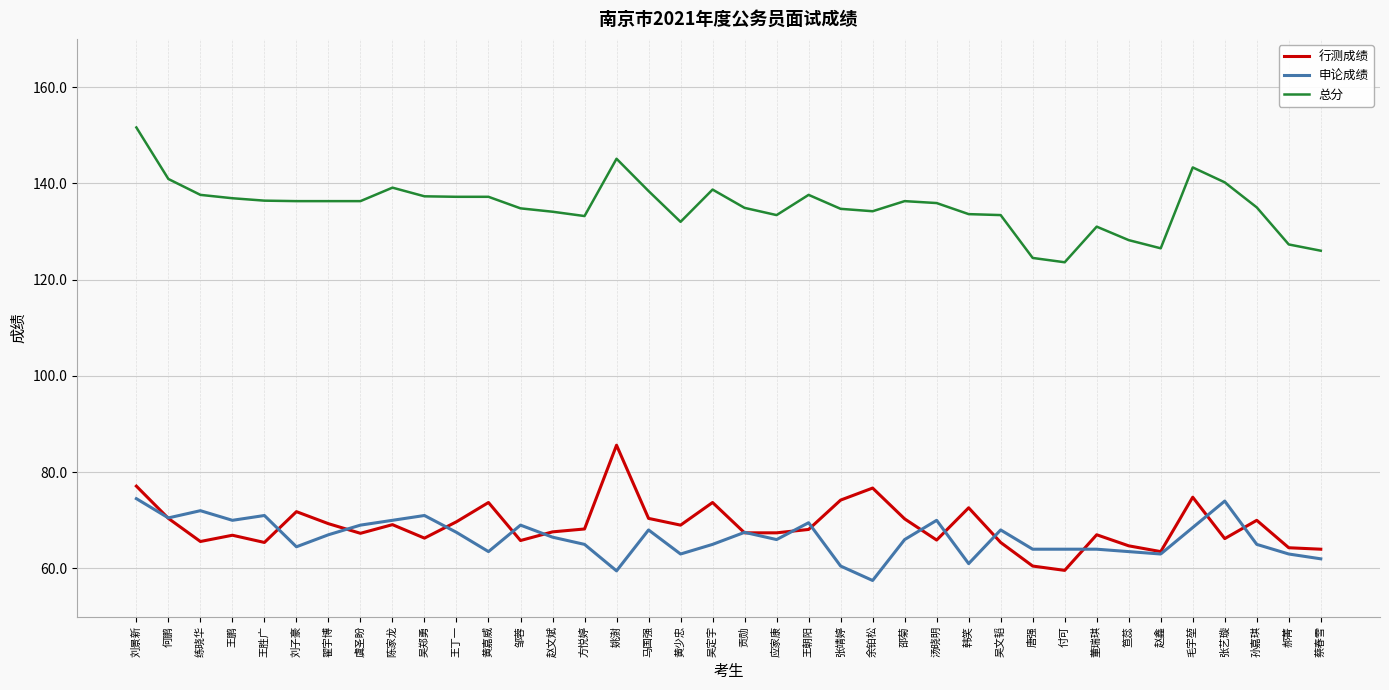

What is the spread (max minus min) of values at 陈家龙?

70.0